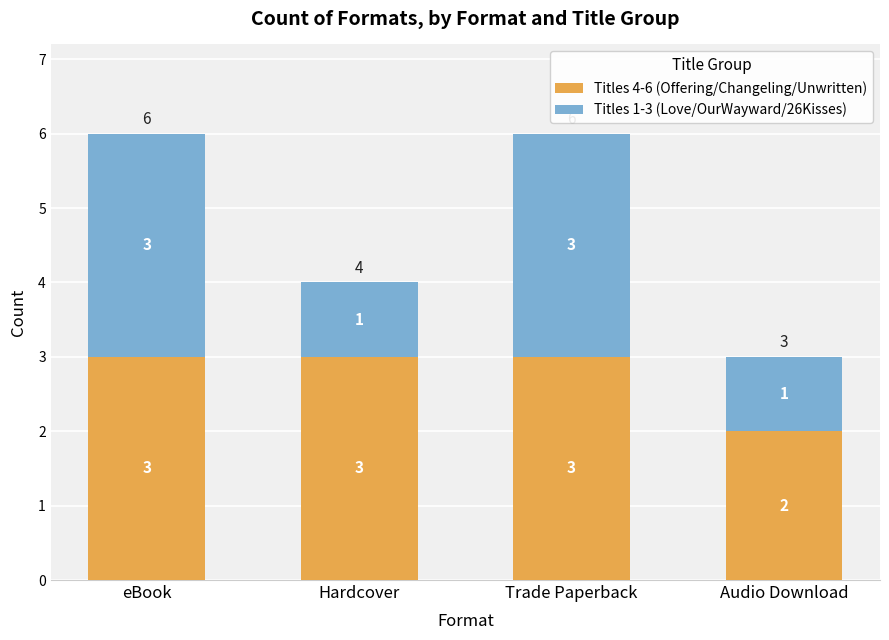

Does the chart contain any negative values?

No